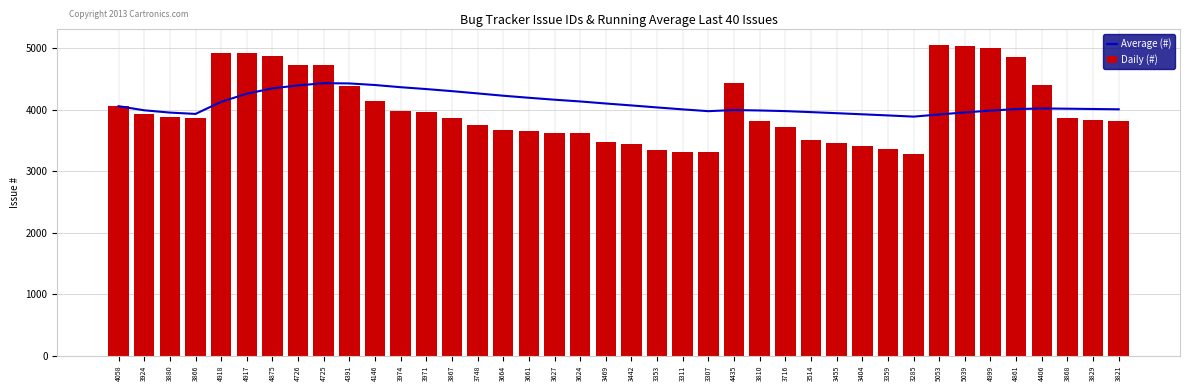

Rank the categories by Average (#) value from lowest to highest.

3285, 3359, 5053, 3404, 3866, 3455, 3880, 5039, 3514, 3307, 3716, 4999, 3810, 3924, 4435, 3311, 3821, 4861, 3829, 3868, 4406, 3353, 4058, 3442, 3469, 4918, 3624, 3627, 3661, 3664, 4917, 3748, 3867, 3971, 4875, 3974, 4726, 4146, 4391, 4725